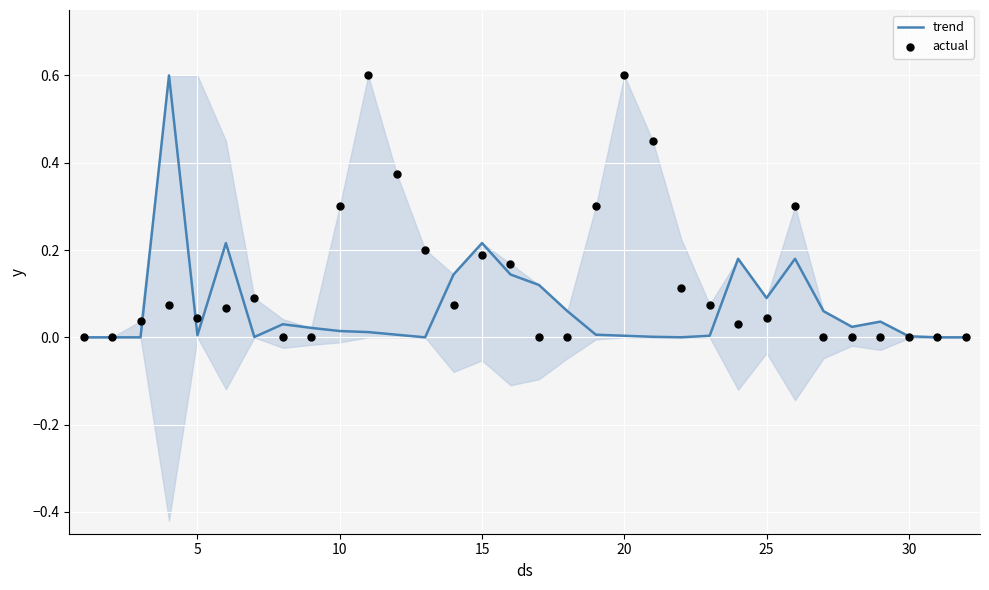

Which series reaches the maximum Y coordinate?

trend